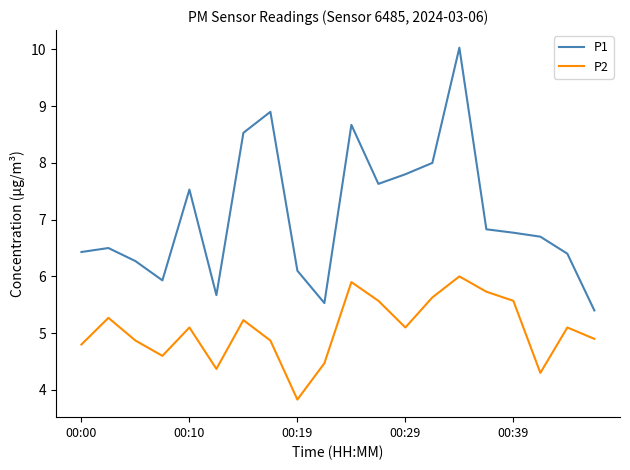

What is the difference between the maximum and minimum values in the P2 series?

2.2